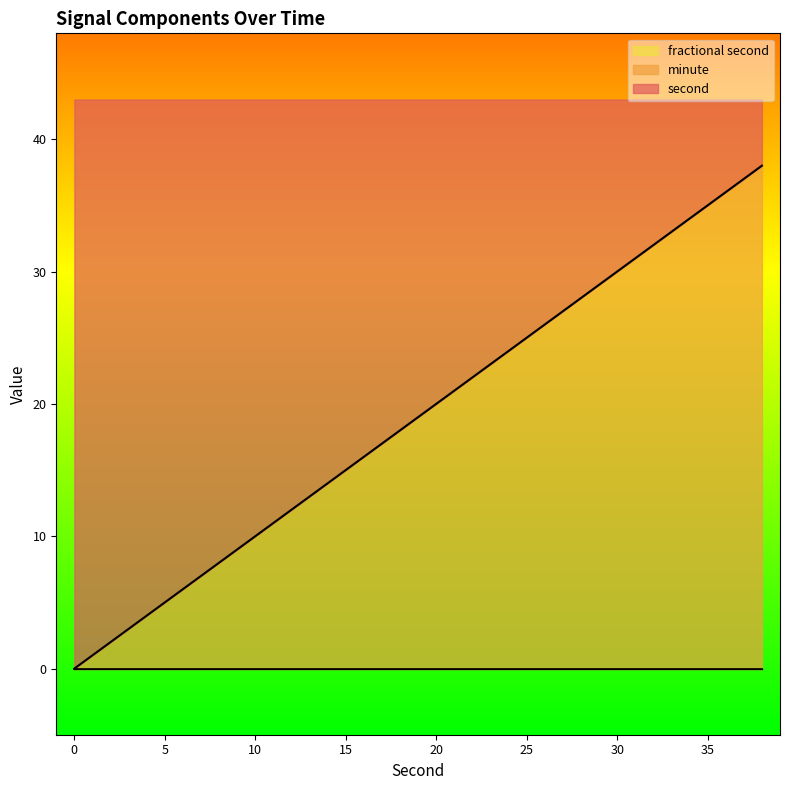

What is the approximate value of second at 24, to the nearest 5?

25